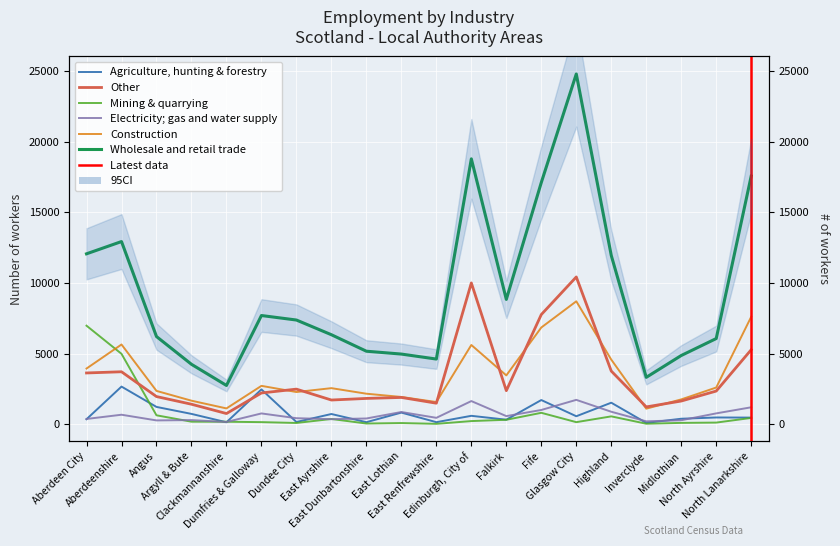

Which series changed the most between East Dunbartonshire and Glasgow City?

Wholesale and retail trade